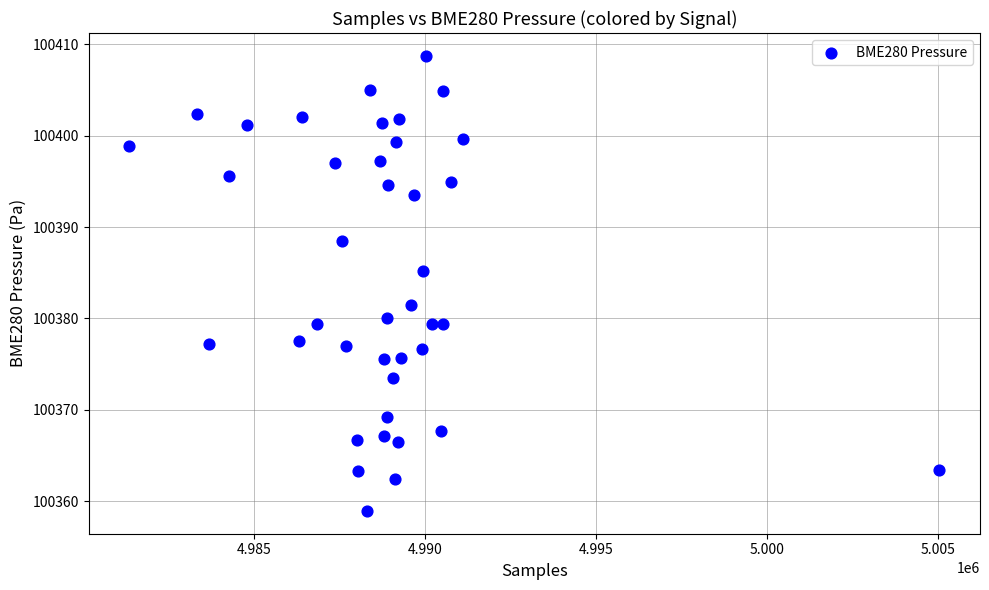

What is the range of Y values (max minus min)?

49.8